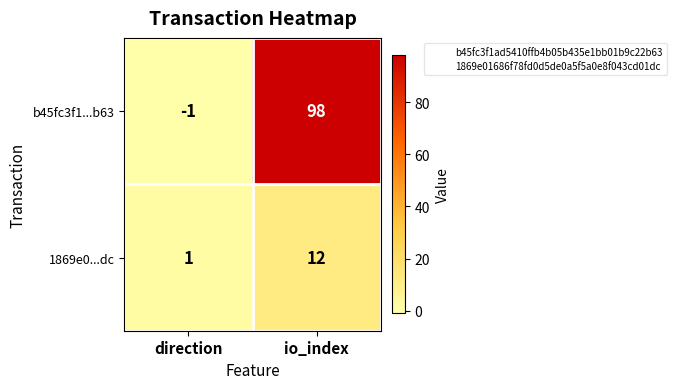

Reading left to right, extract all data points from this chart.

b45fc3f1...b63: direction=-1	io_index=98
1869e0...dc: direction=1	io_index=12